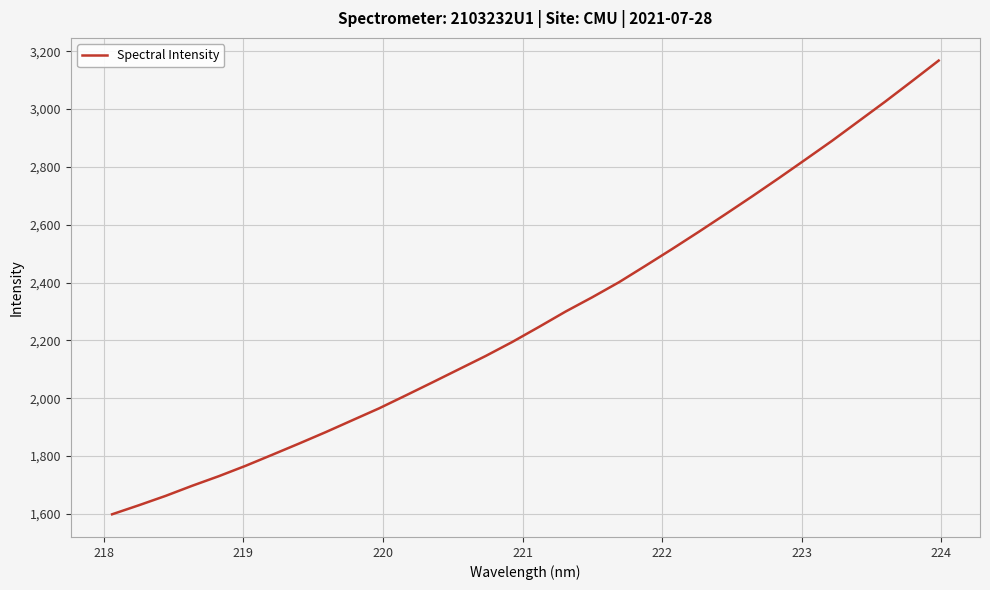

What is the average value?

2278.7